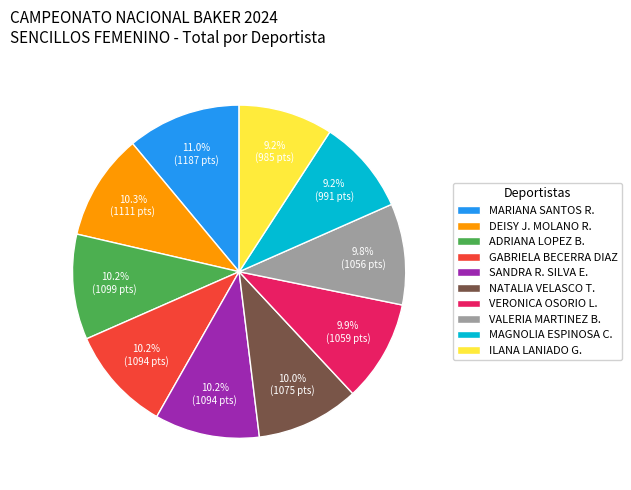

Which category has the biggest portion of the pie?

MARIANA SANTOS R.